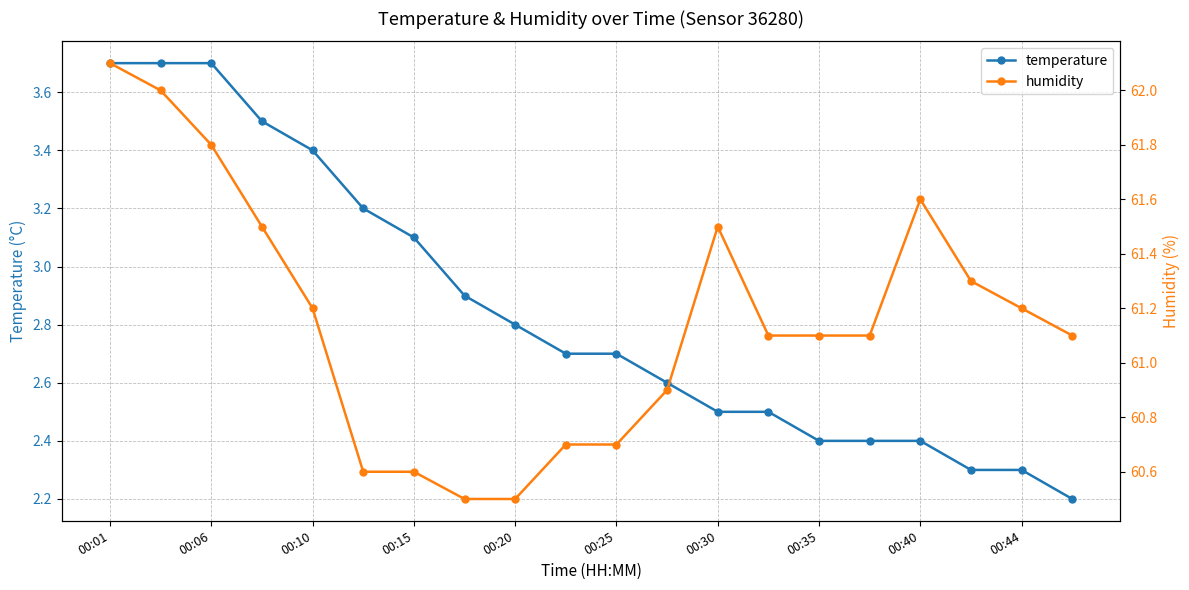

The value of temperature at 00:25 is 2.7. True or false?

True